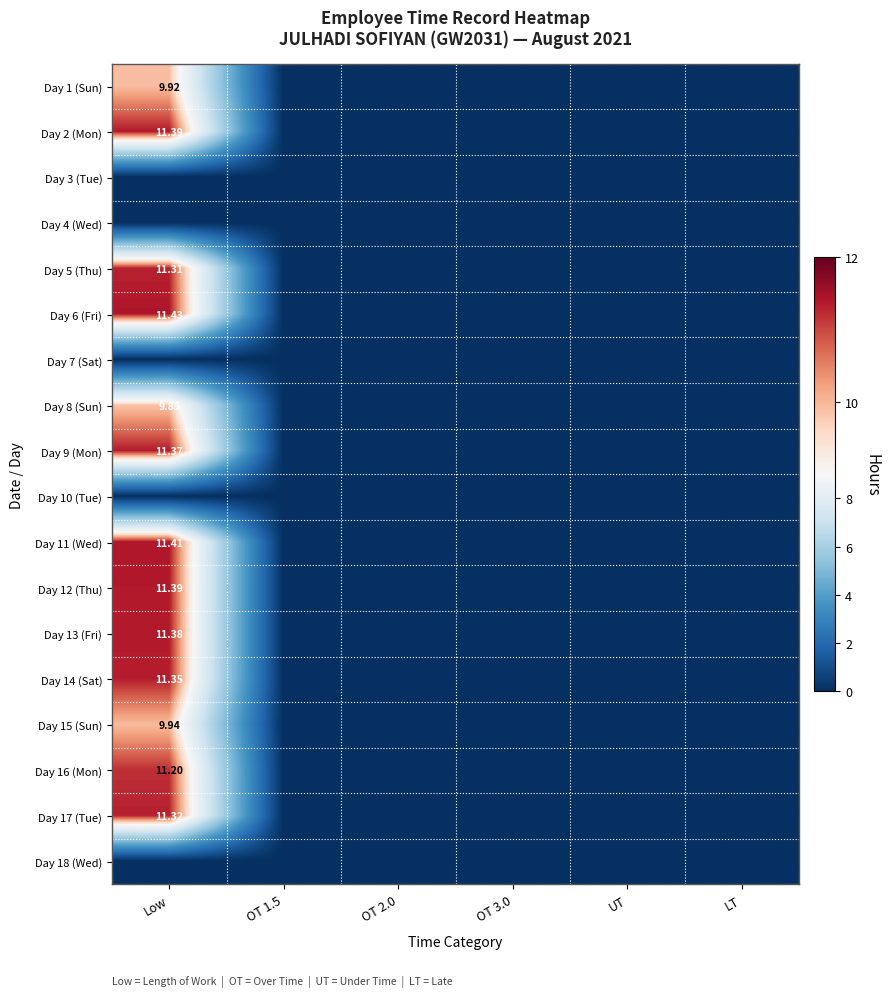

List the labels in order of Day 5 (Thu) value, largest first.

Low, OT 1.5, OT 2.0, OT 3.0, UT, LT